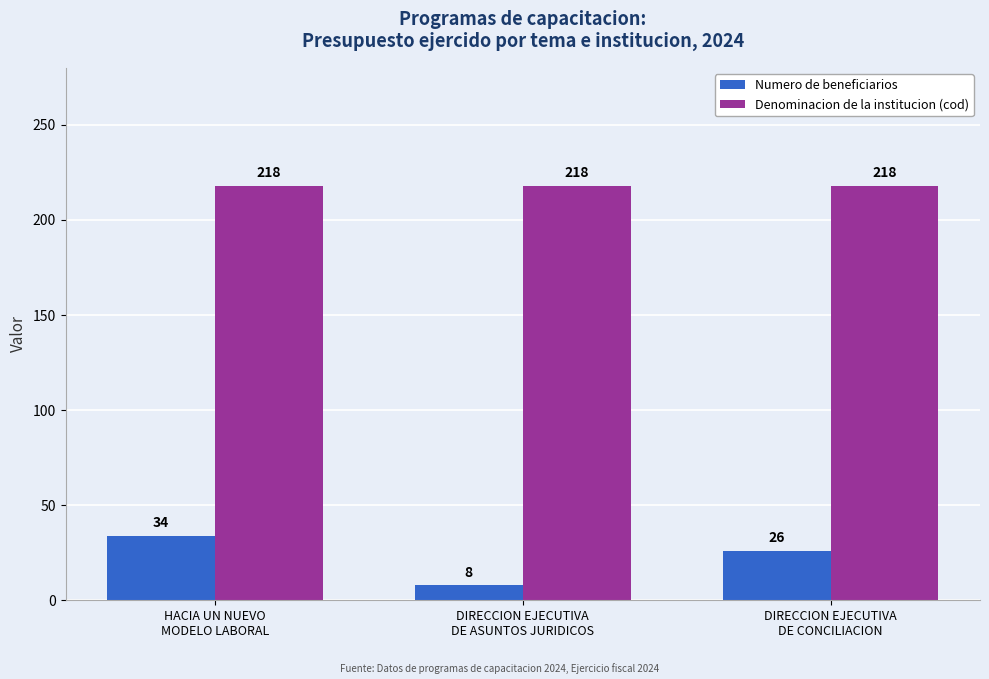

List the series in order of their peak value, highest first.

Denominacion de la institucion (cod), Numero de beneficiarios